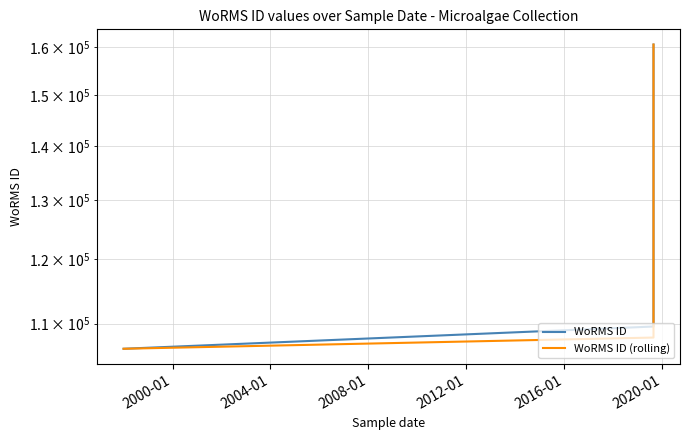

How many distinct data groups are displayed?

2